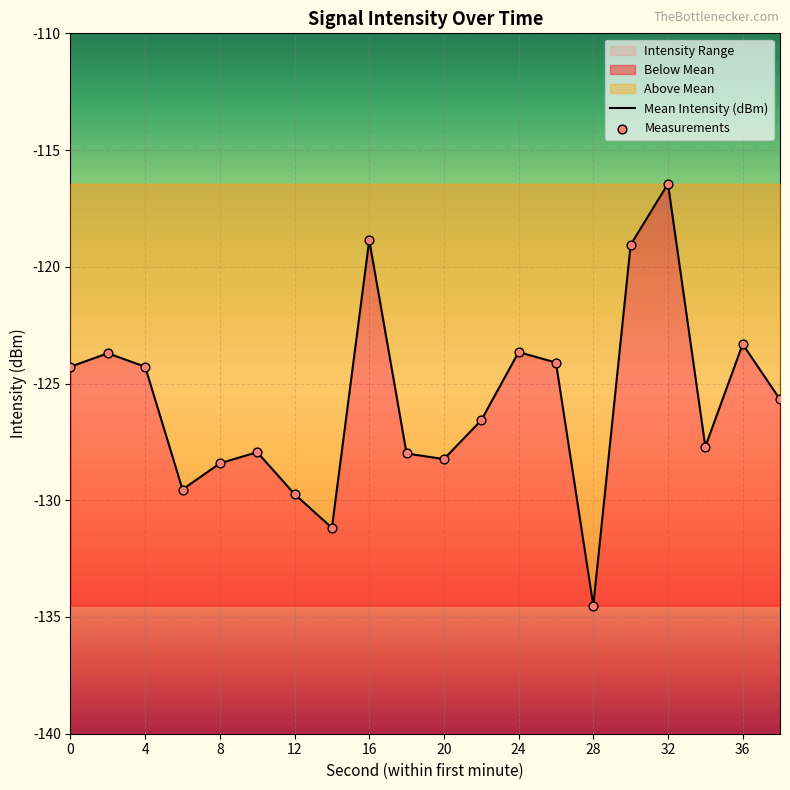

Which series contains the lowest Y value?

Mean Intensity (dBm)